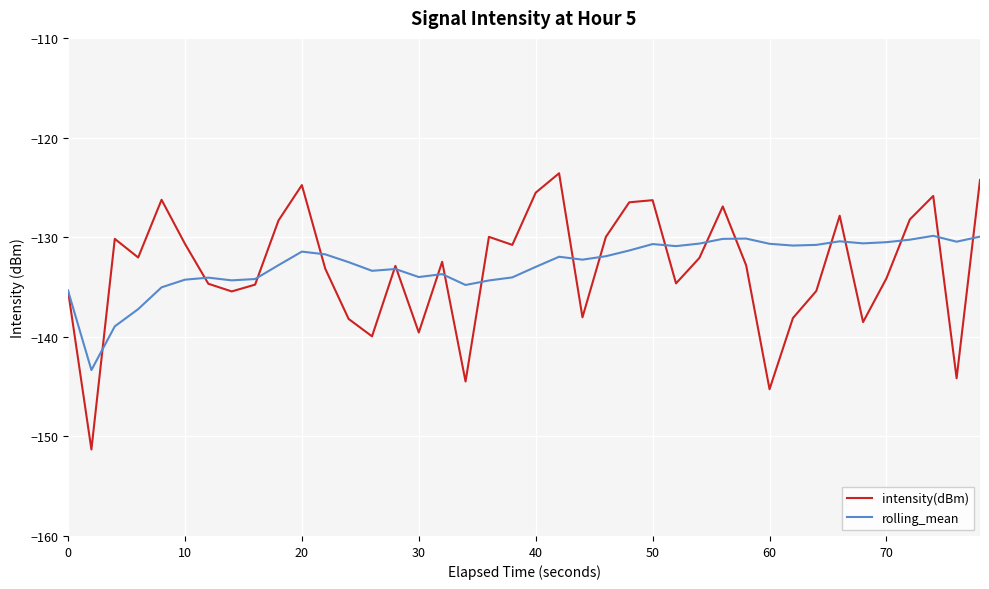

Which series has the widest spread of values?

intensity(dBm)